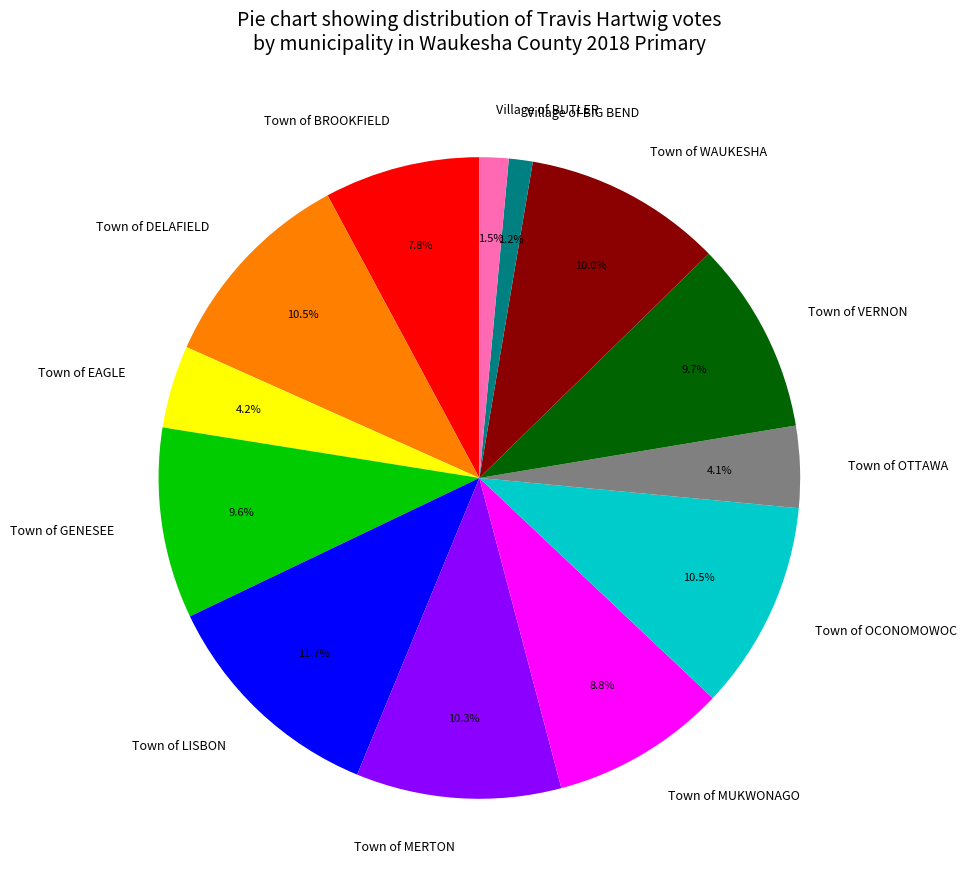

What portion of the pie excludes Town of WAUKESHA?

90.0%